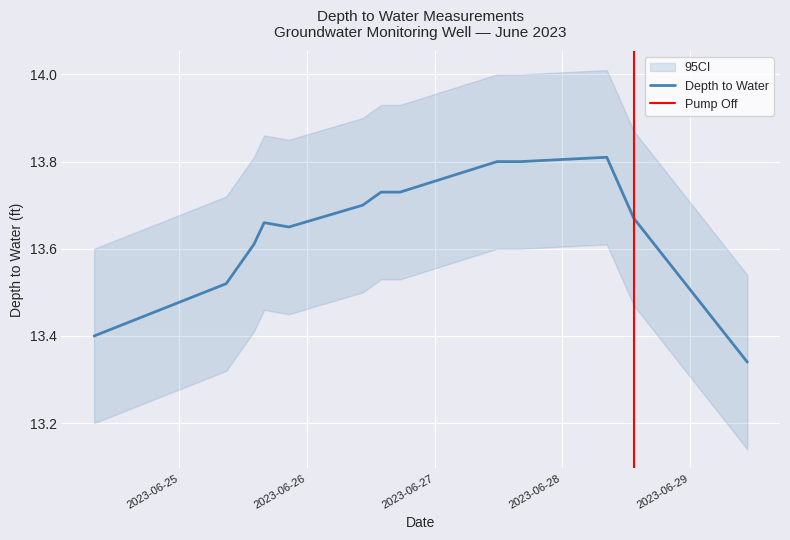

What is the value of the 10th point from the left?

13.8